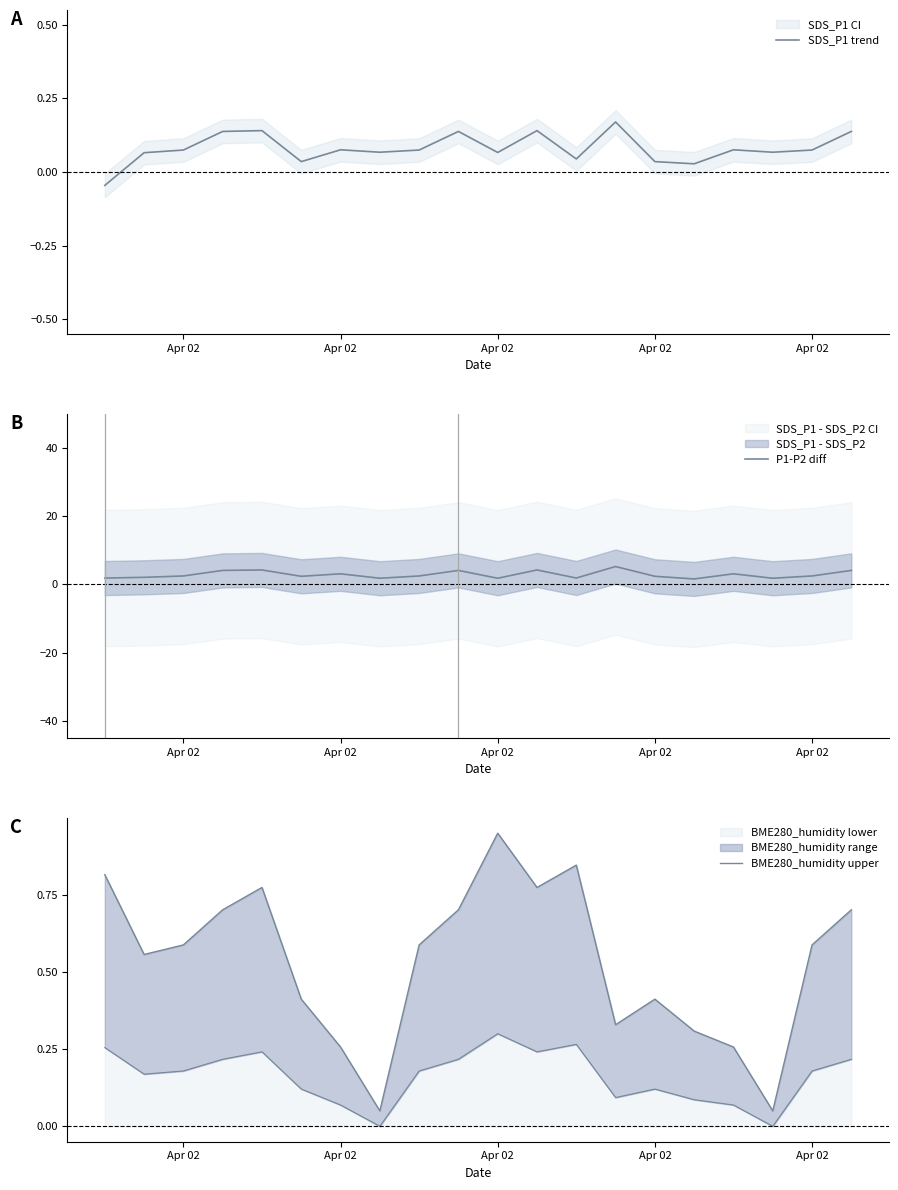

Reading right to left, list all the values displayed in this chart.

SDS_P1 trend: 0.1	0.1	0.1	0.1	0.0	0.0	0.2	0.0	0.1	0.1	0.1	0.1	0.1	0.1	0.0	0.1	0.1	0.1	0.1	-0.0
P1-P2 diff: 4.1	2.5	1.8	3.1	1.6	2.4	5.2	1.9	4.2	1.8	4.1	2.5	1.8	3.1	2.4	4.2	4.1	2.5	2.1	1.9
BME280_humidity upper: 0.7	0.6	0.1	0.3	0.3	0.4	0.3	0.8	0.8	1.0	0.7	0.6	0.1	0.3	0.4	0.8	0.7	0.6	0.6	0.8